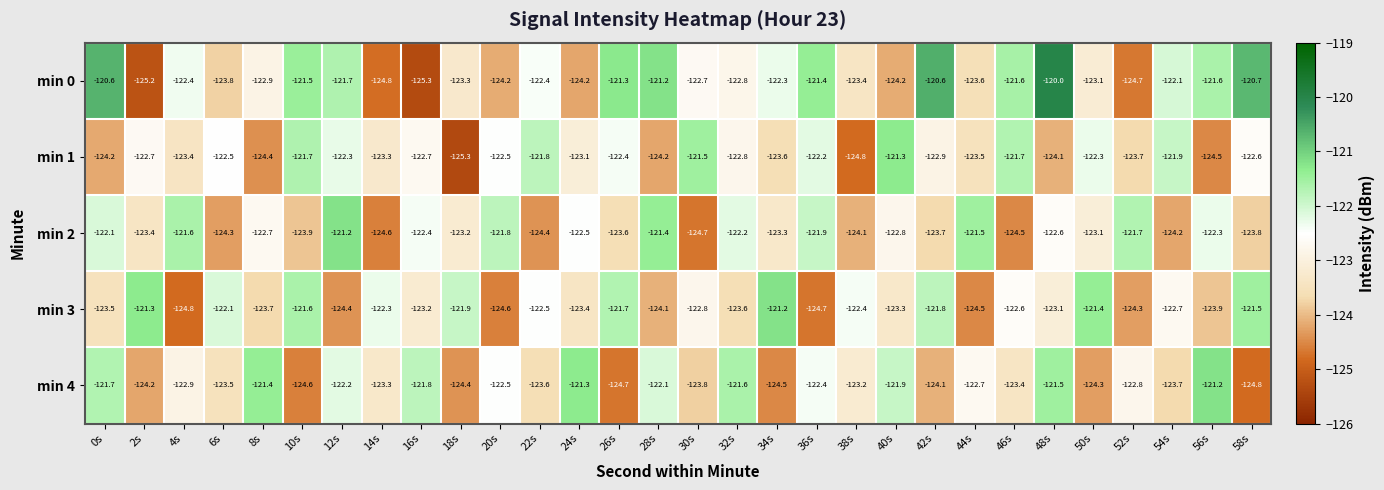

Where is min 0 nearest to the value -122?

54s